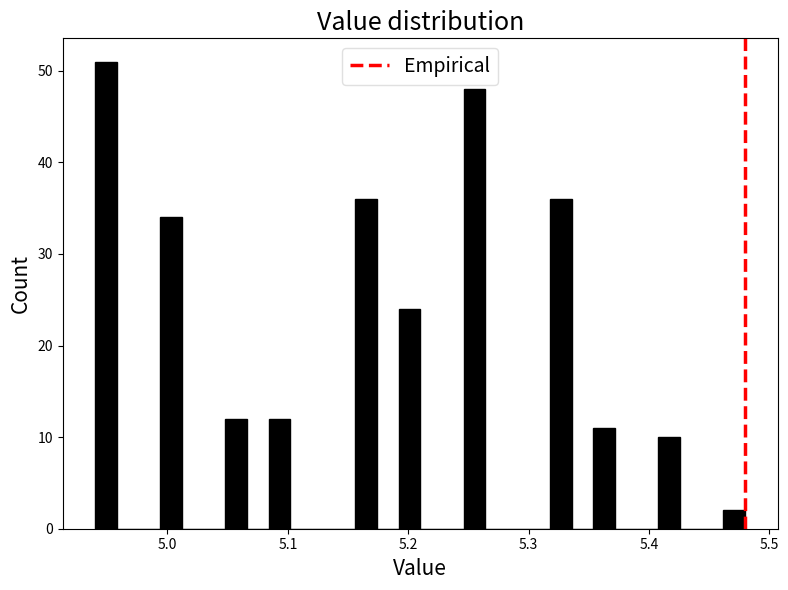

Read against the x-axis, roughly where is the centre of the tallest bar?

4.95